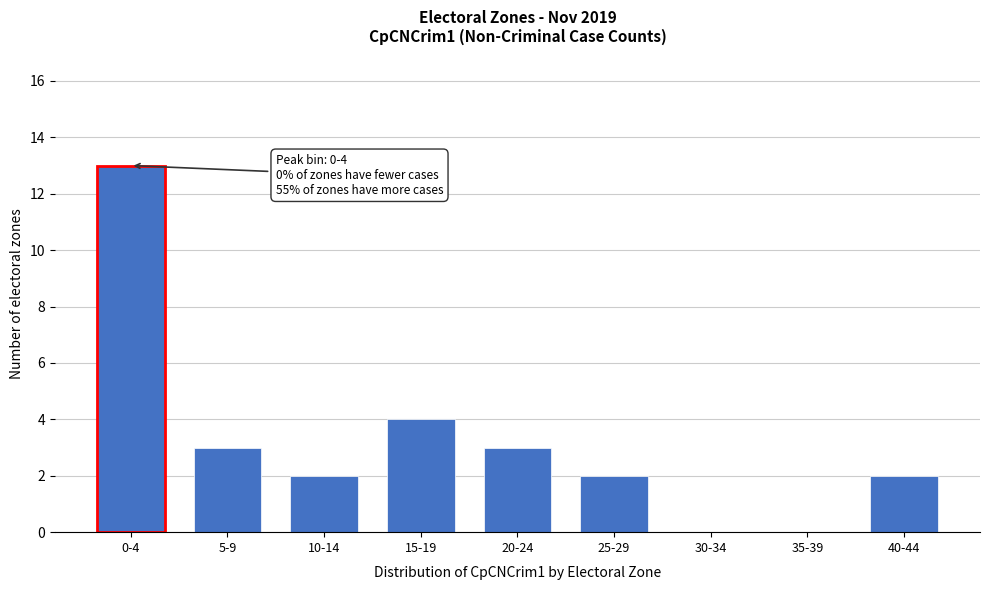

Reading right to left, extract all data points from this chart.

40-44=2	35-39=0	30-34=0	25-29=2	20-24=3	15-19=4	10-14=2	5-9=3	0-4=13